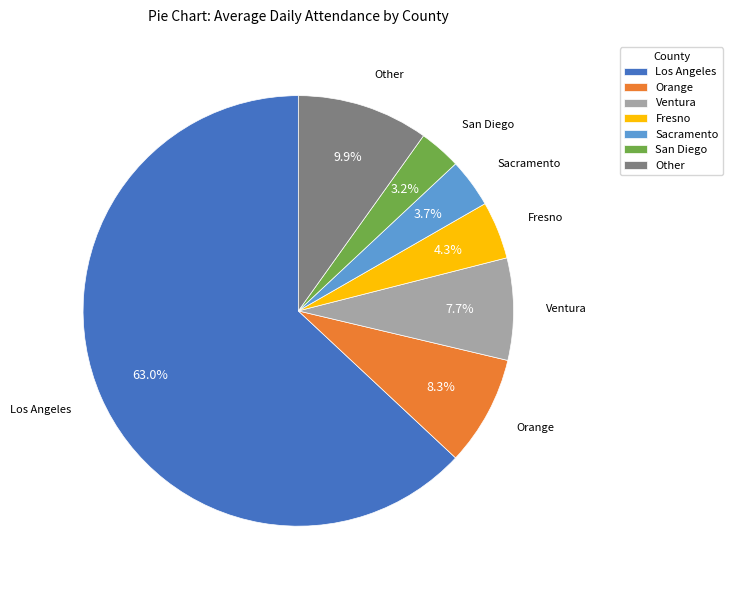

Is there a majority slice in this chart?

Yes